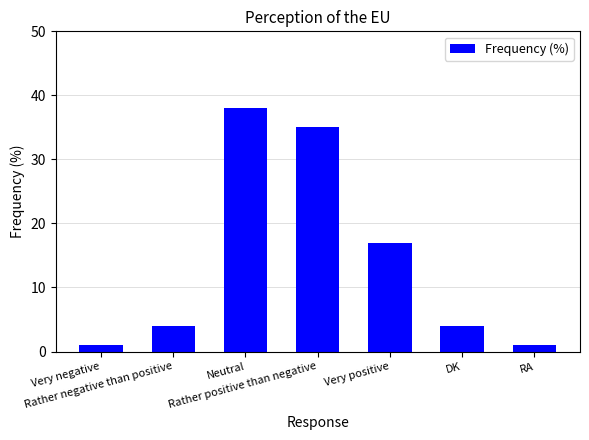

What is the difference between the maximum and second lowest values?

37